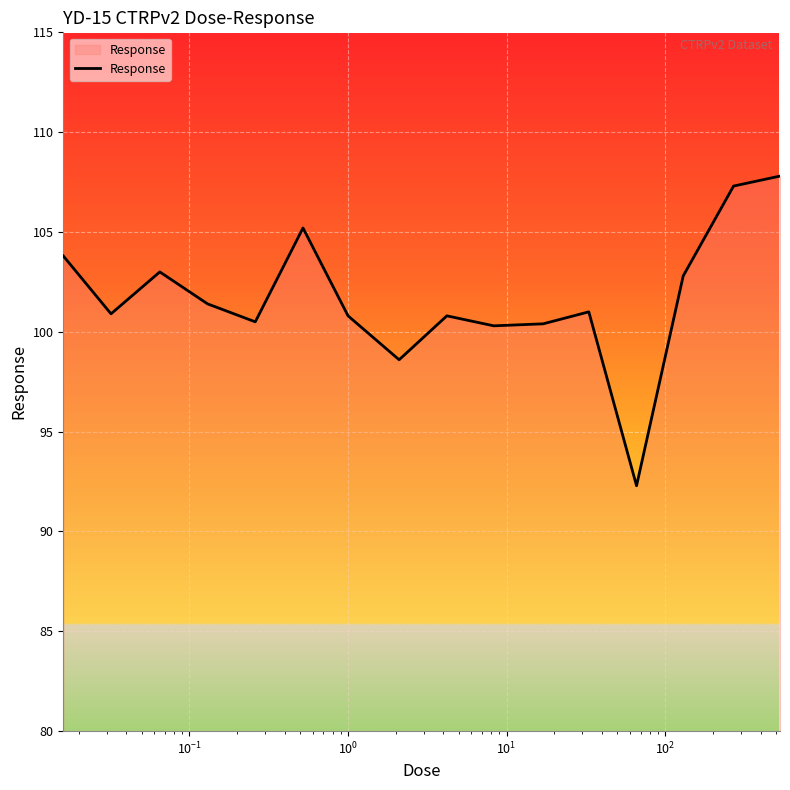

What is the smallest value displayed?

92.3